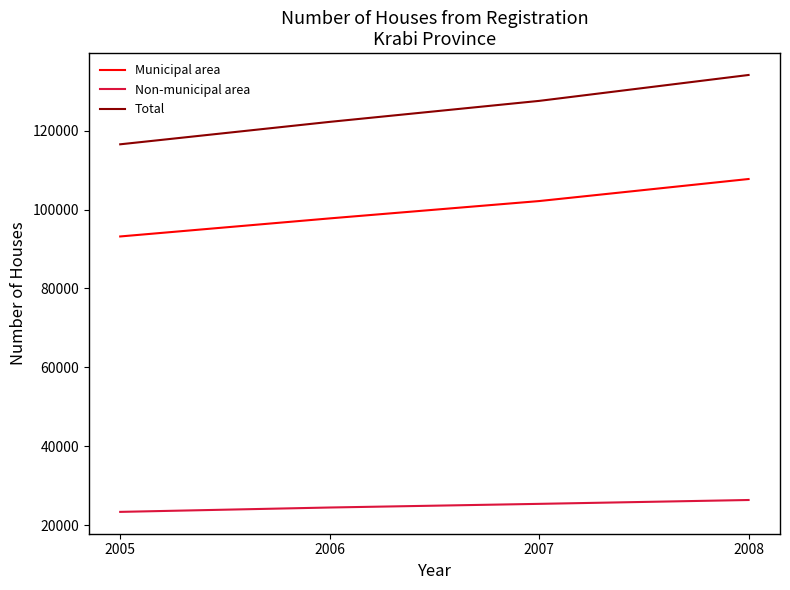

How many lines are shown in the chart?

3